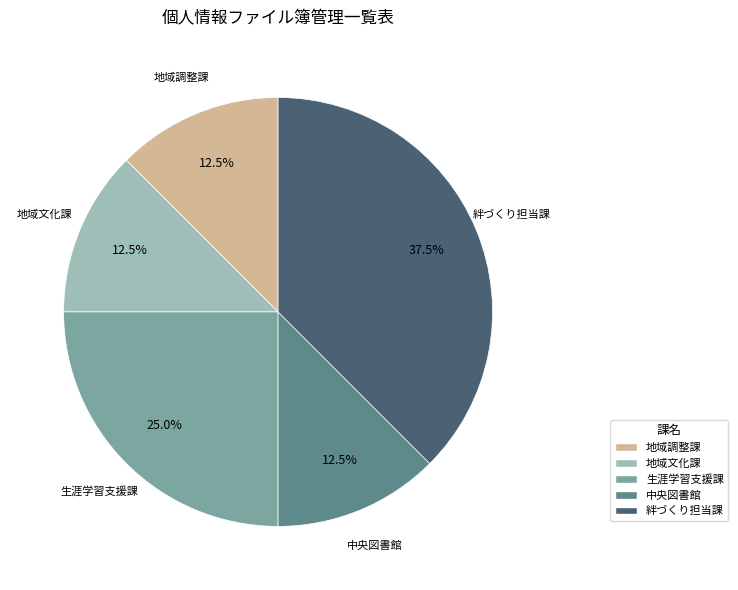

Is there a majority slice in this chart?

No